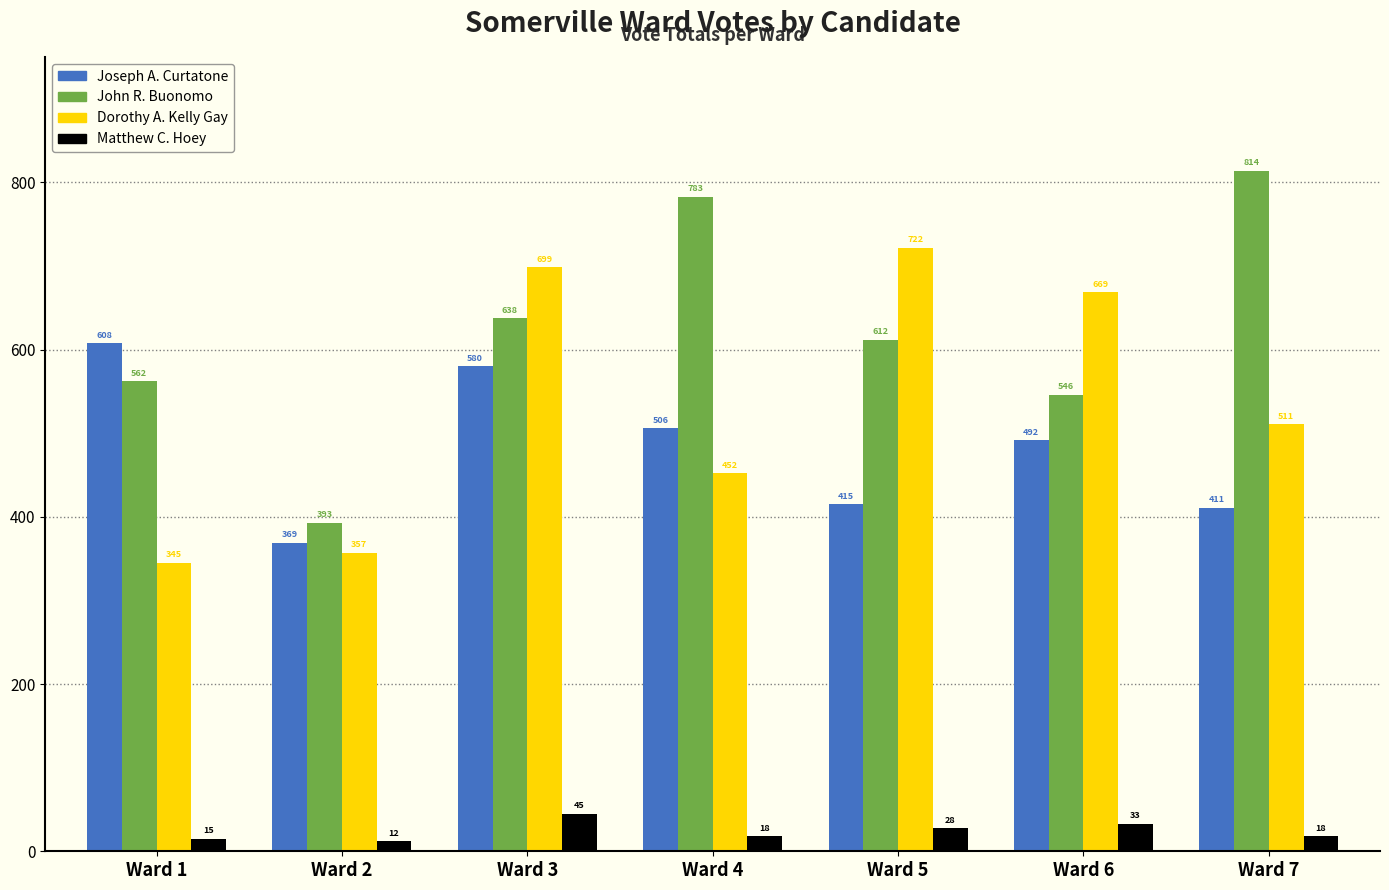

At which label does Dorothy A. Kelly Gay reach its minimum?

Ward 1